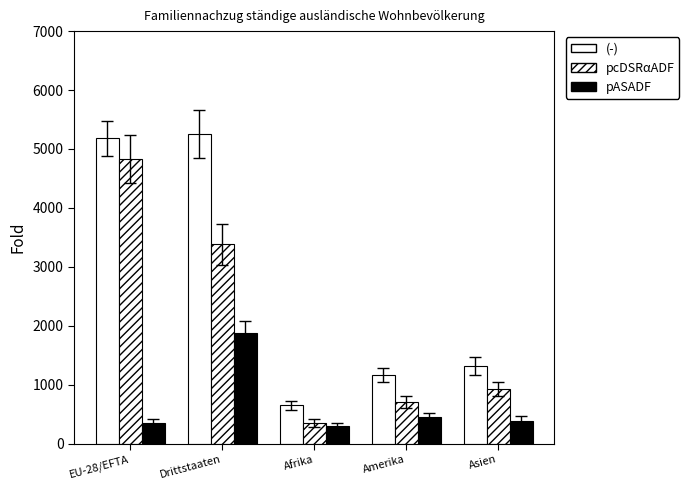

What is the label of the 3rd bar from the left?

Afrika